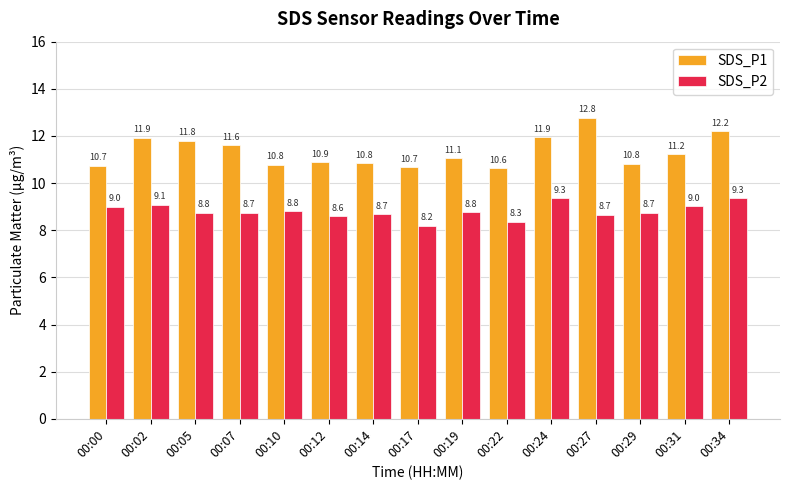

At 00:10, list the series in order from smallest to largest.

SDS_P2, SDS_P1